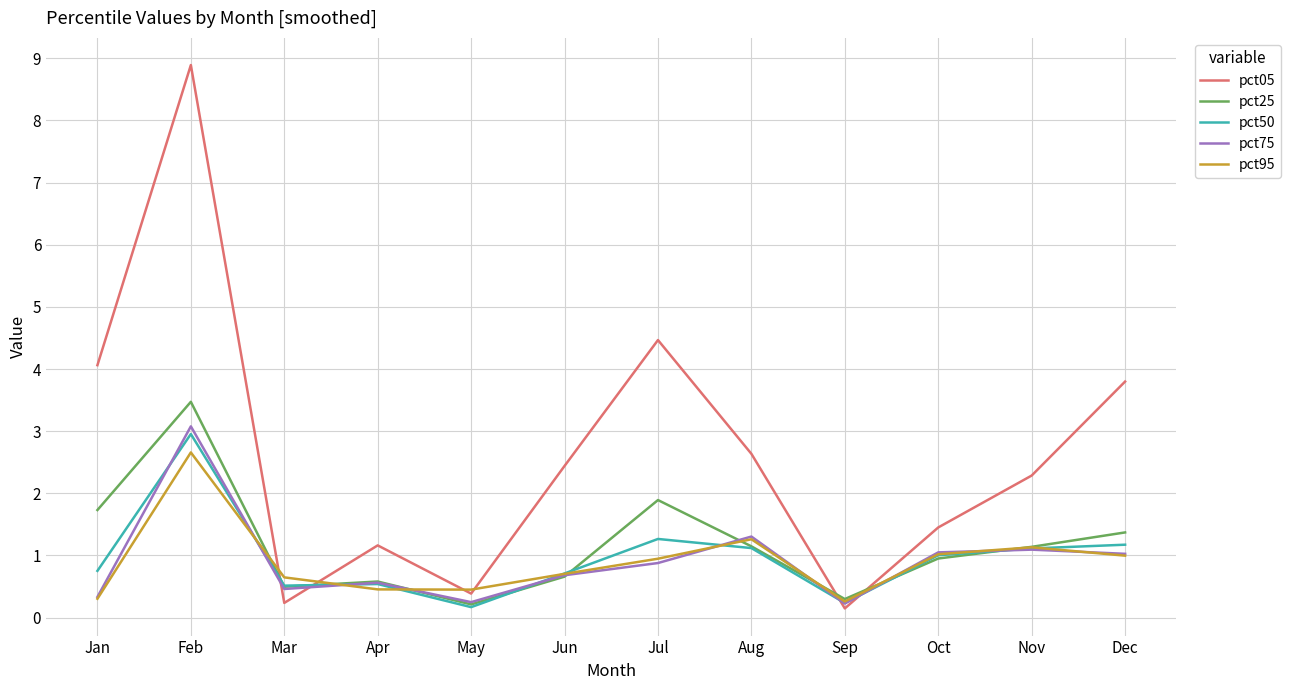

After their last crossing, which series has the higher values: pct25 or pct05?

pct05